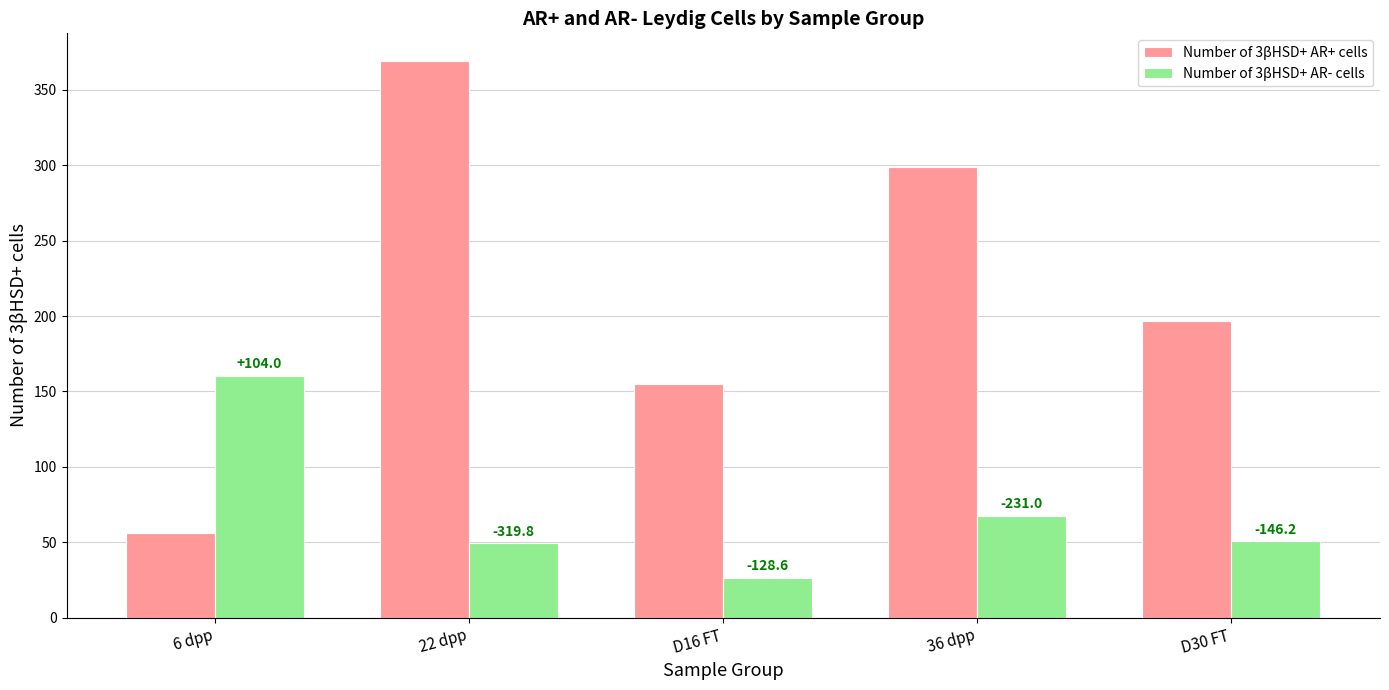

What are all the series names shown in the legend?

Number of 3βHSD+ AR+ cells, Number of 3βHSD+ AR- cells